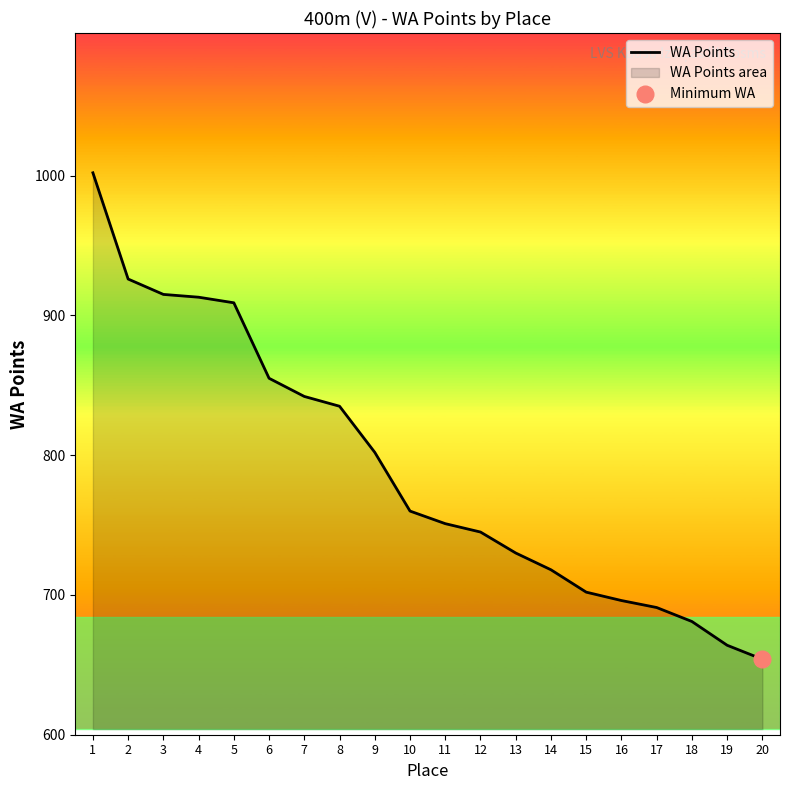

At which label does the data first exceed 760?

1